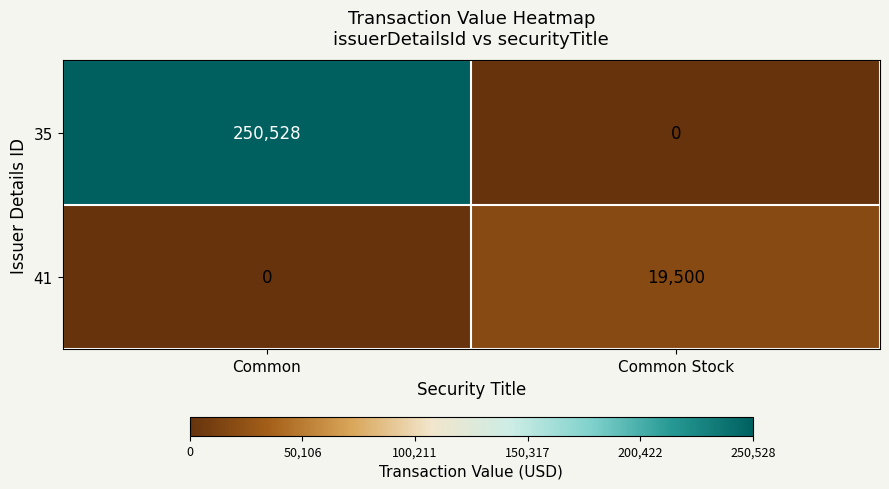

Count the number of data series in this chart.

2